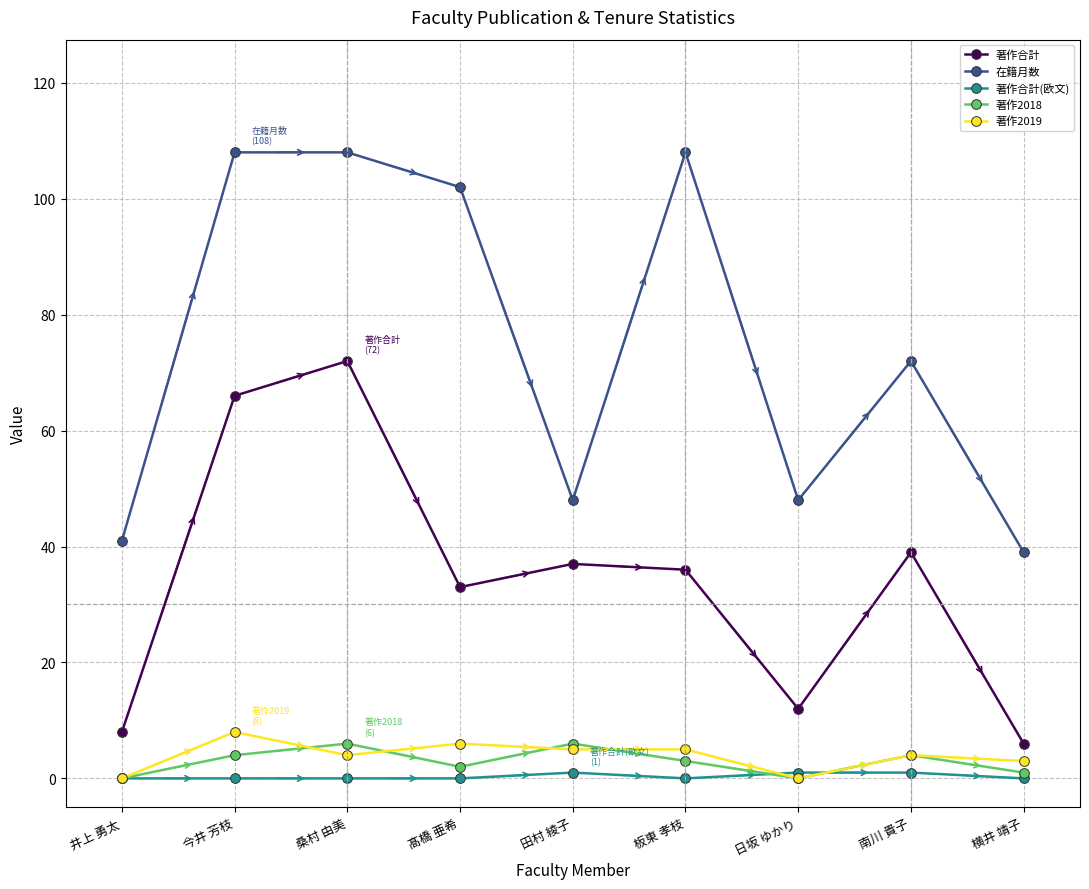

How many categories are shown in the chart?

9